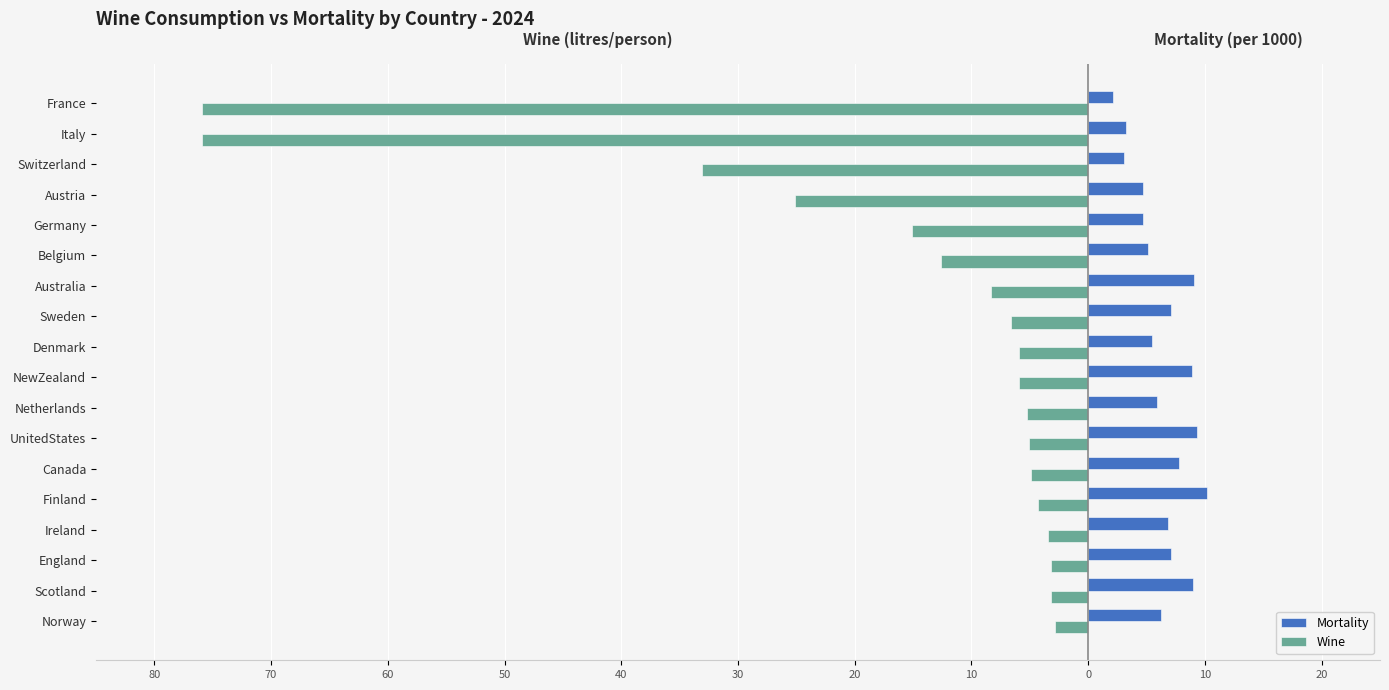

What are all the series names shown in the legend?

Mortality, Wine